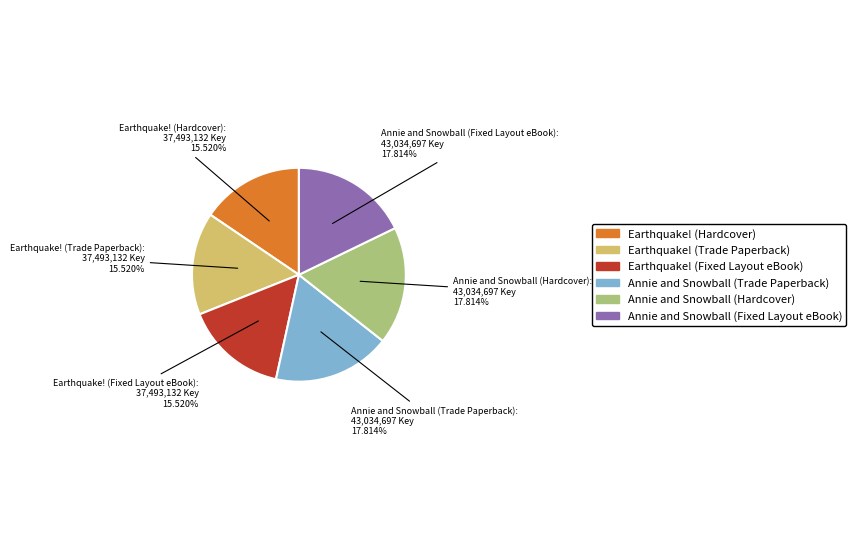

How many segments does this pie chart have?

6